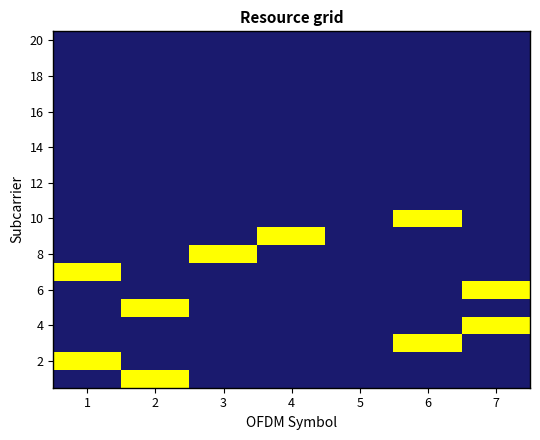

What is the total value across all series at 6?

2